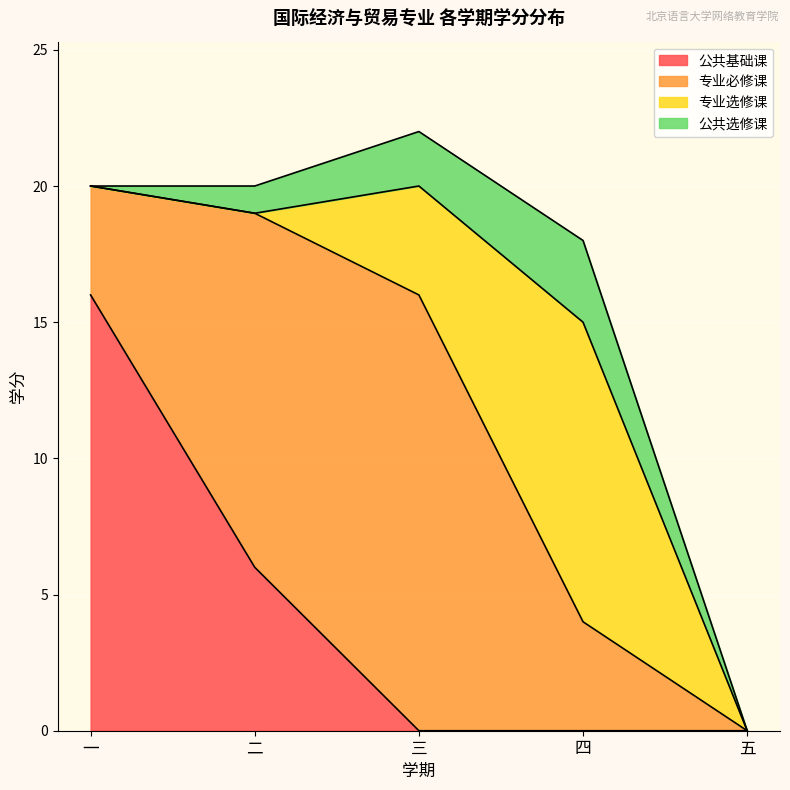

How many positive values does the 公共选修课 series have?

3